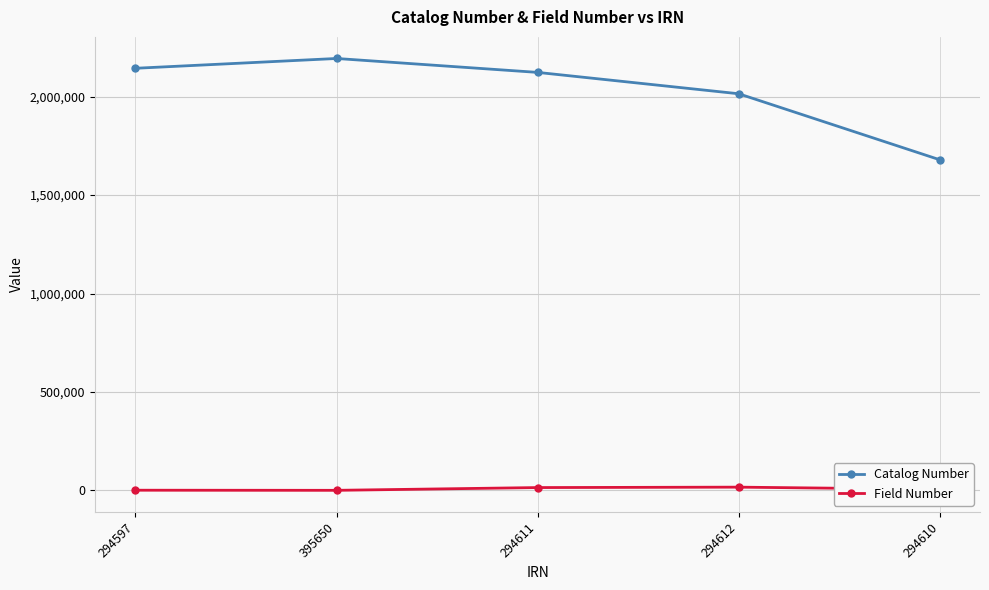

What are all the series names shown in the legend?

Catalog Number, Field Number